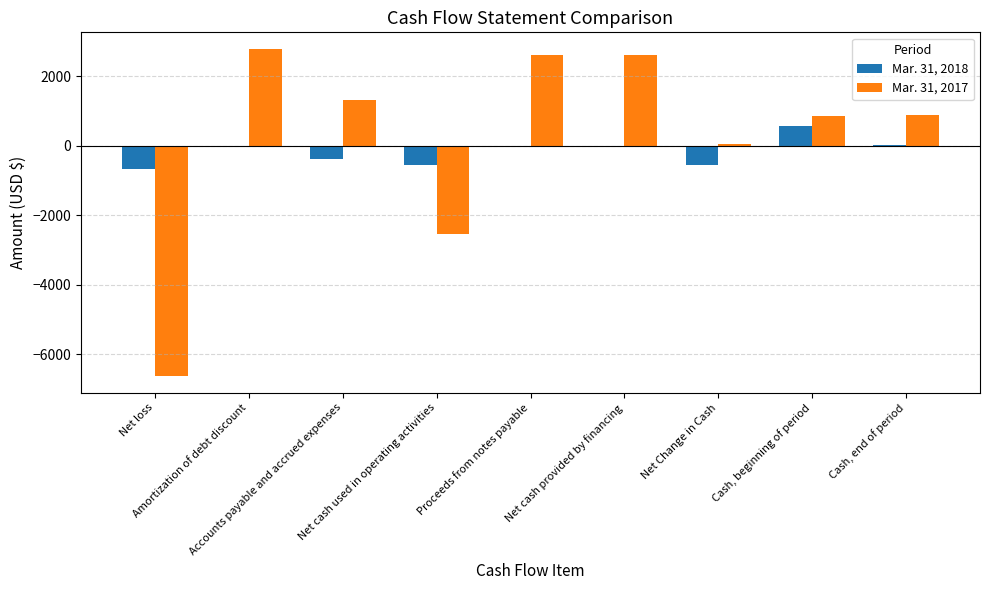

Which category has the lowest value across all series?

Net loss